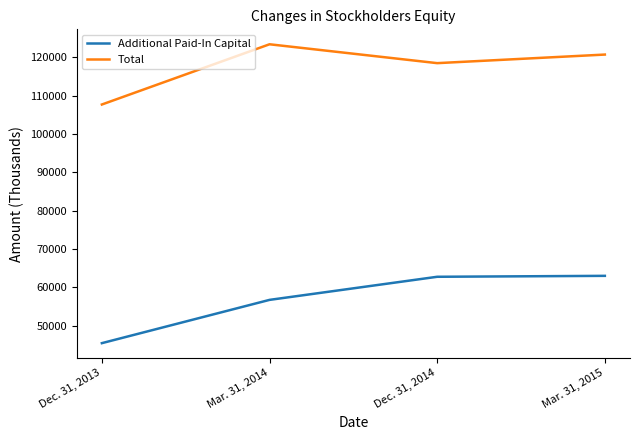

What is the spread (max minus min) of values at Mar. 31, 2014?

66675